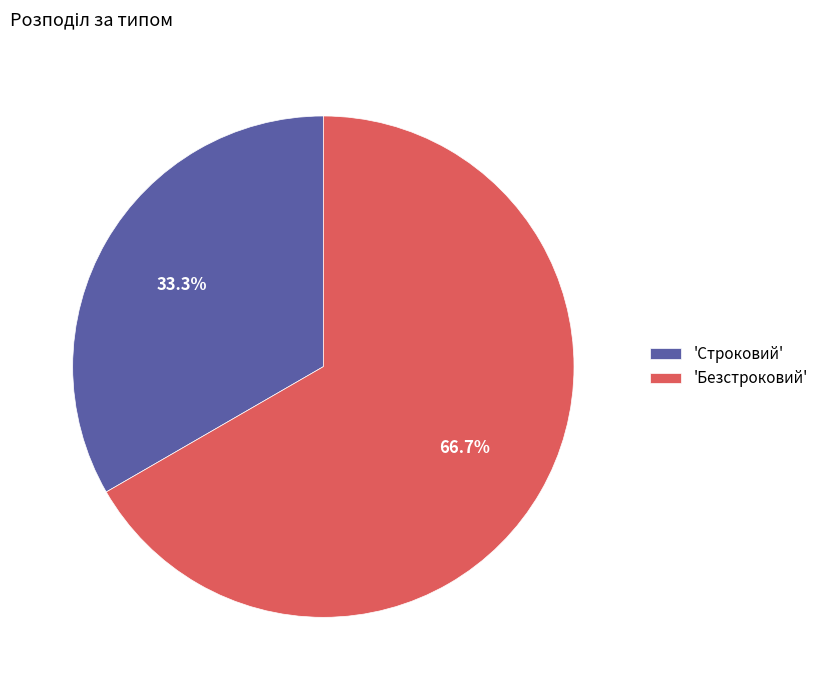

Is there a majority slice in this chart?

Yes